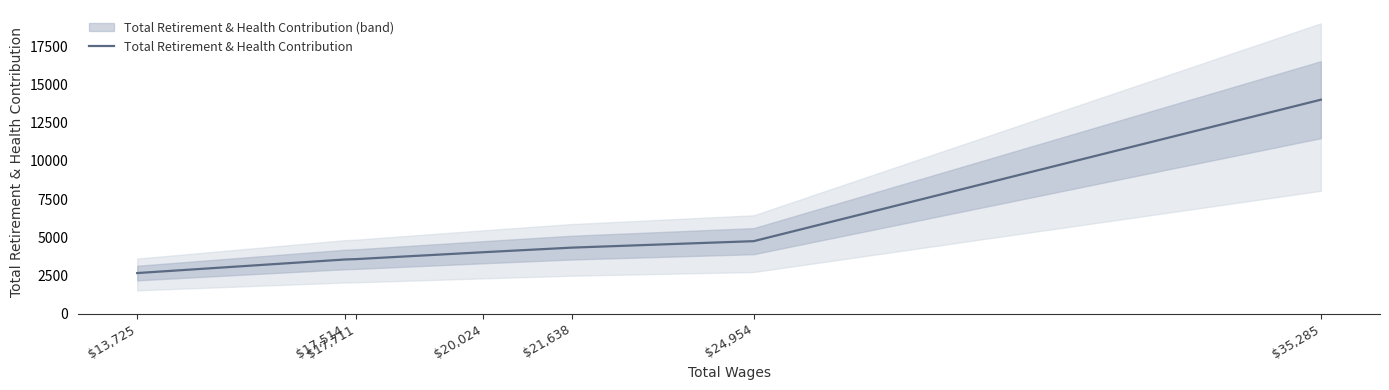

What is the ratio of the value at $13,725 to the value at $24,954?

0.6